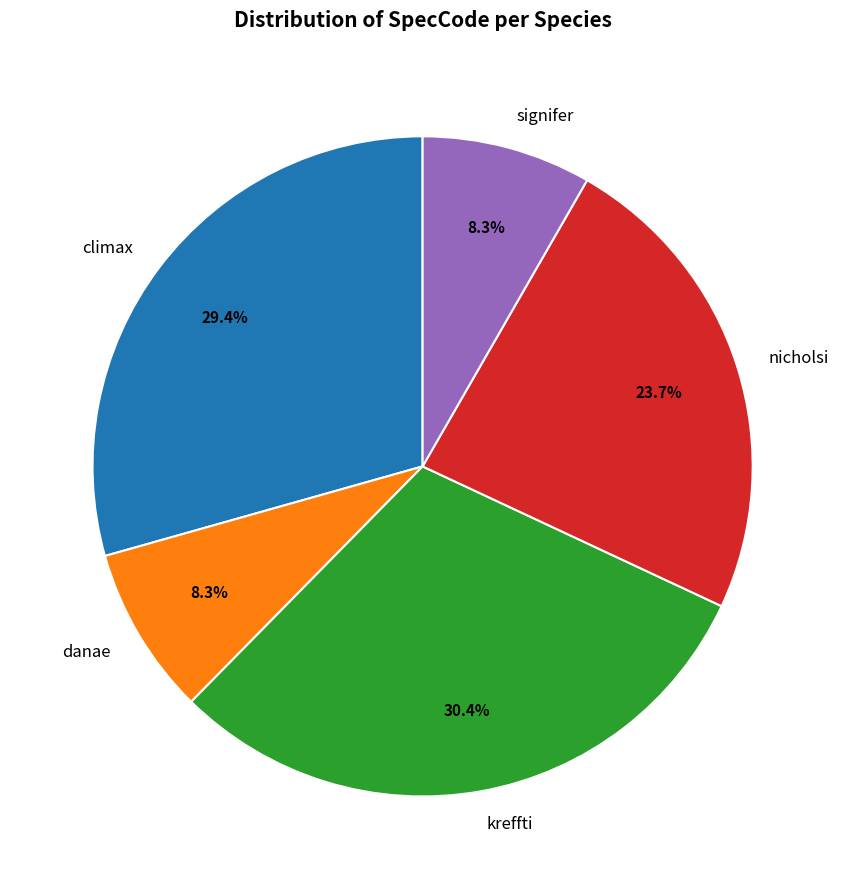

Which category has the biggest portion of the pie?

kreffti